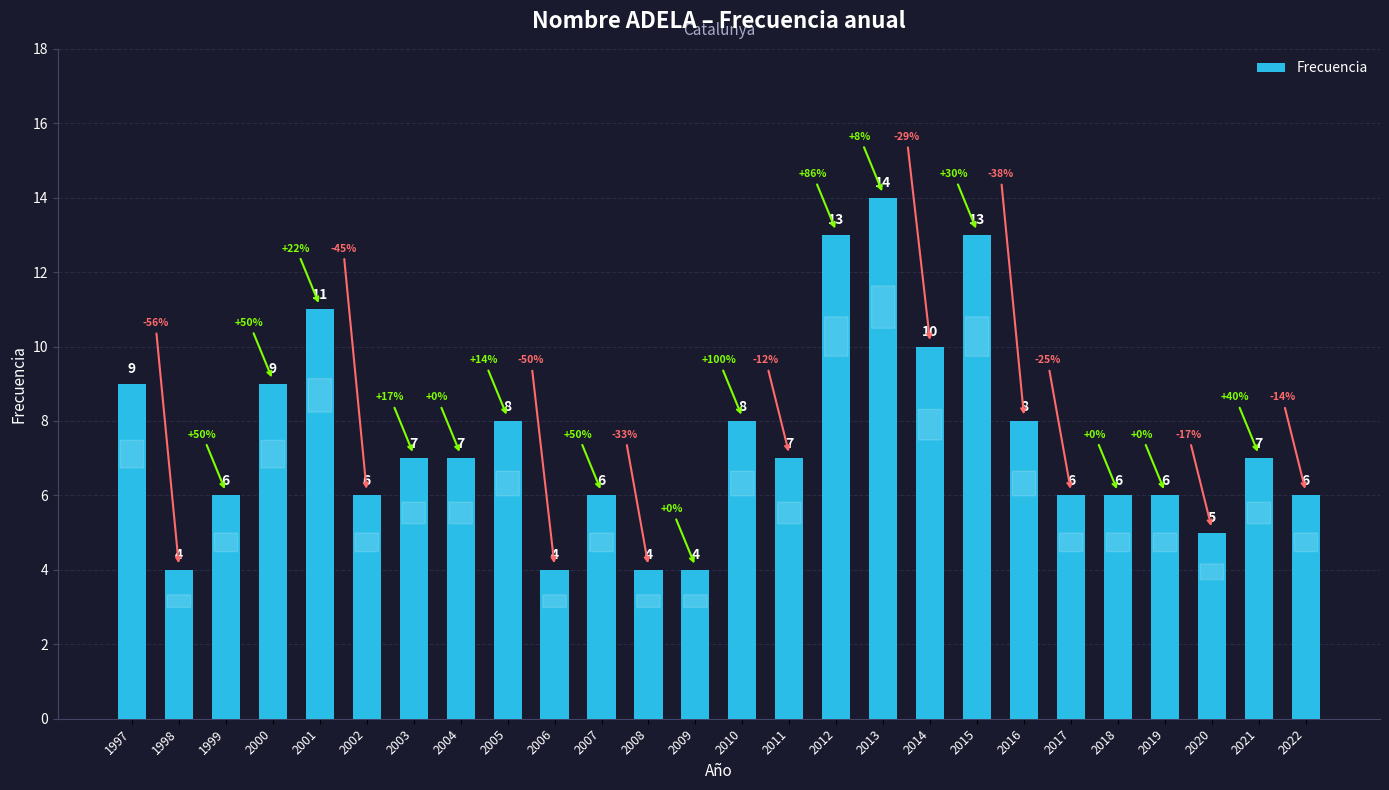

Reading left to right, extract all data points from this chart.

1997=9	1998=4	1999=6	2000=9	2001=11	2002=6	2003=7	2004=7	2005=8	2006=4	2007=6	2008=4	2009=4	2010=8	2011=7	2012=13	2013=14	2014=10	2015=13	2016=8	2017=6	2018=6	2019=6	2020=5	2021=7	2022=6